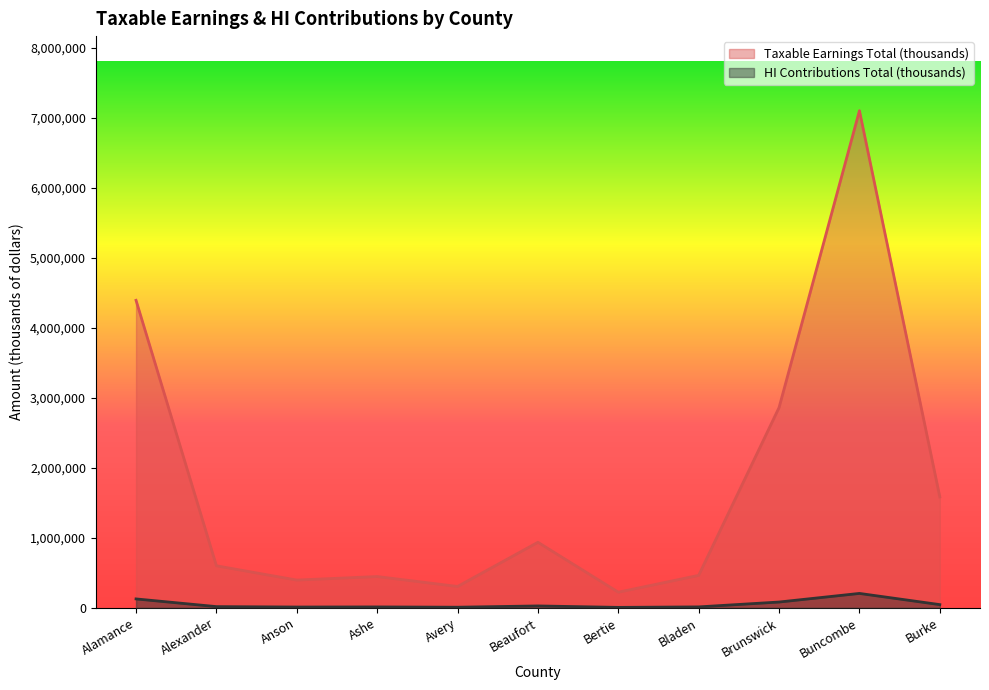

What is the value of the HI Contributions Total (thousands) point at the 1st from the left?

127431